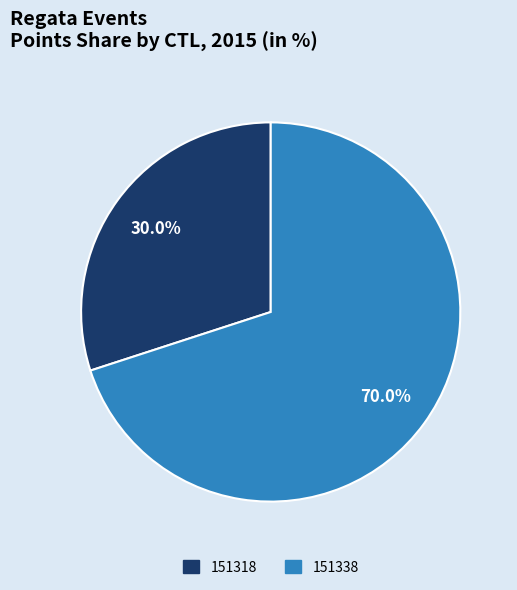

Count the number of slices in the pie.

2